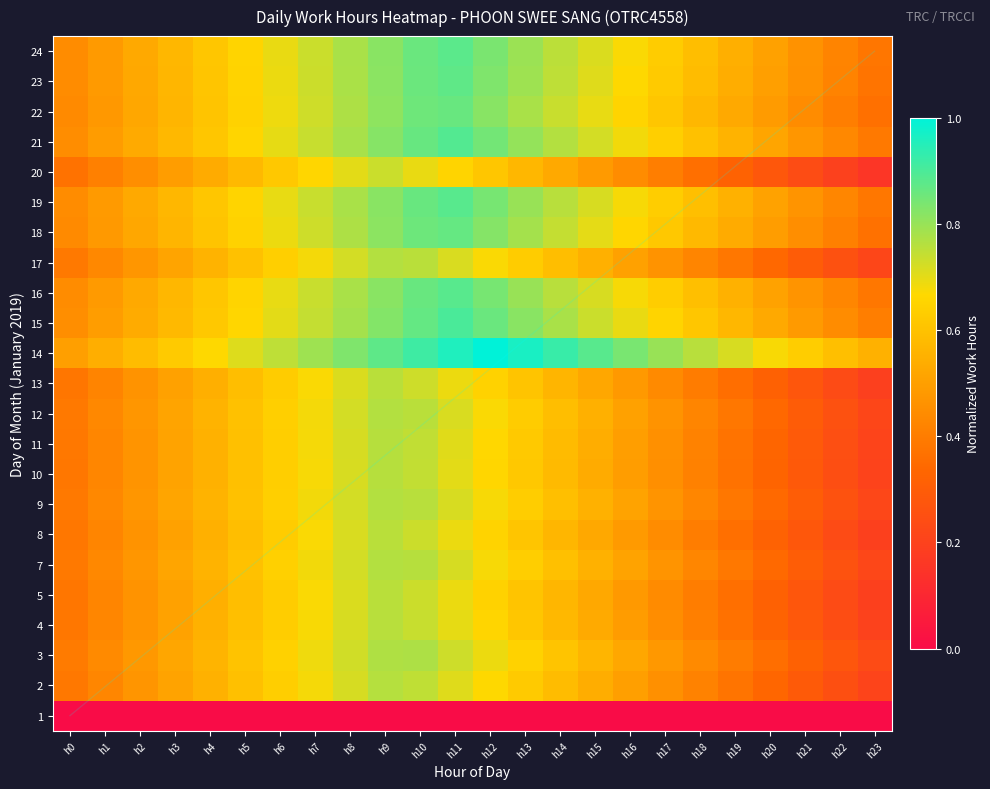

At which category does the chart reach its peak across all series?

h12